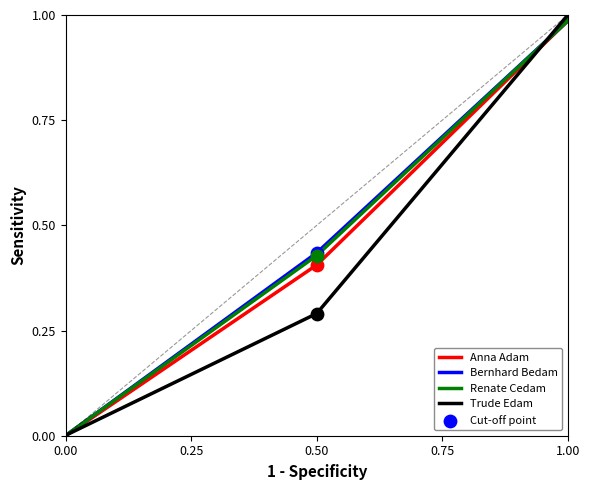

Which series reaches the maximum Y coordinate?

Anna Adam